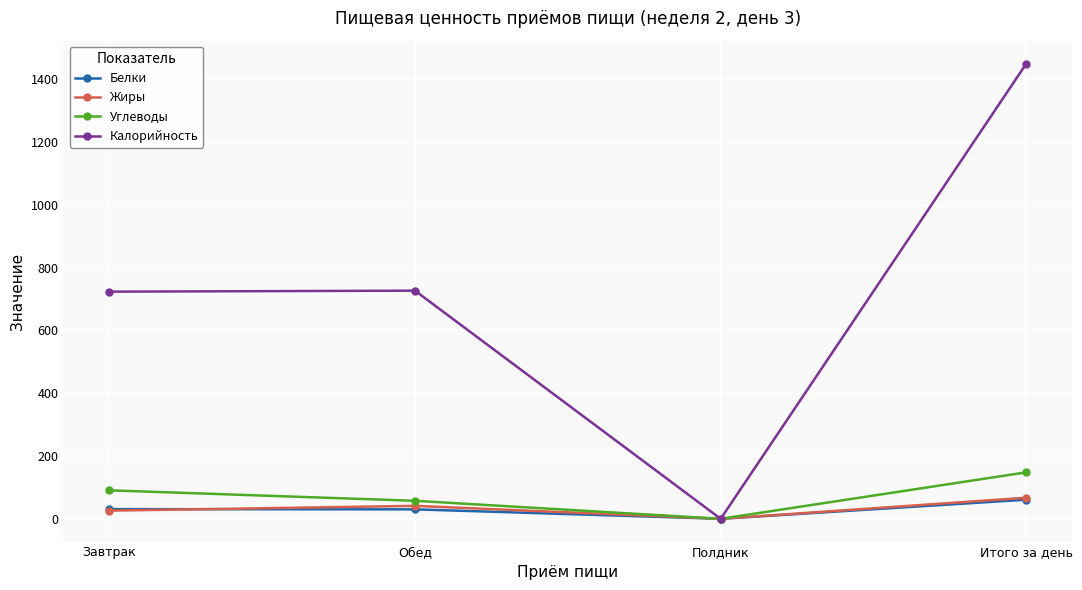

What is the difference between the maximum and minimum values in the Калорийность series?

1450.6